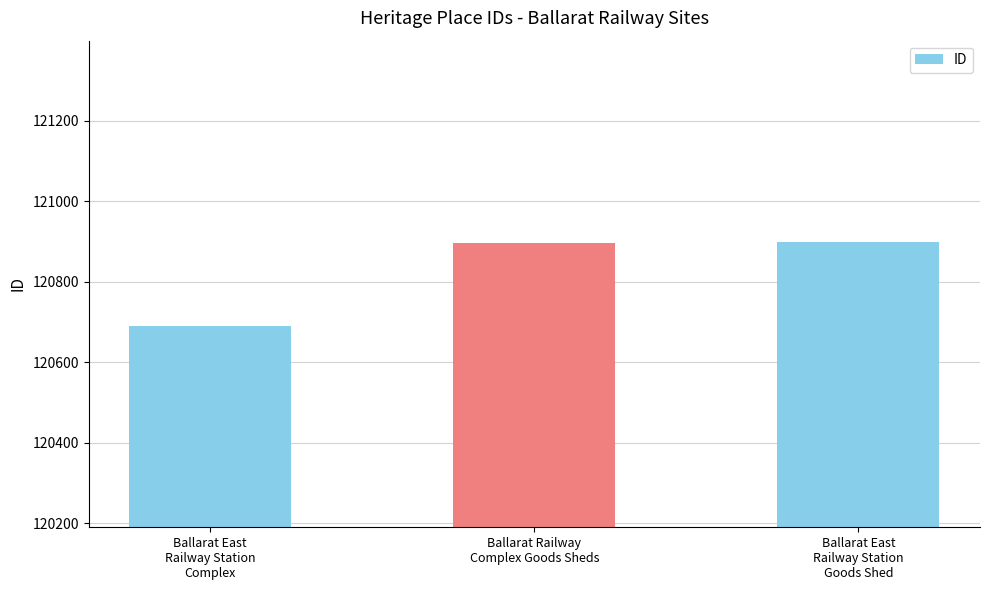

What is the label of the 2nd bar from the right?

Ballarat Railway
Complex Goods Sheds